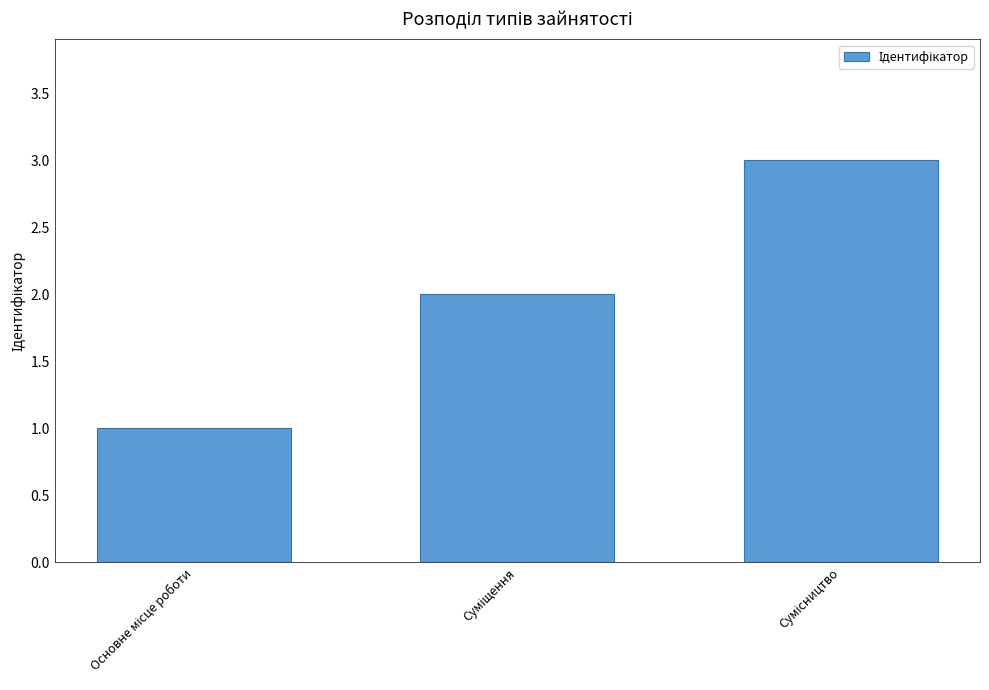

What is the sum of all values?

6